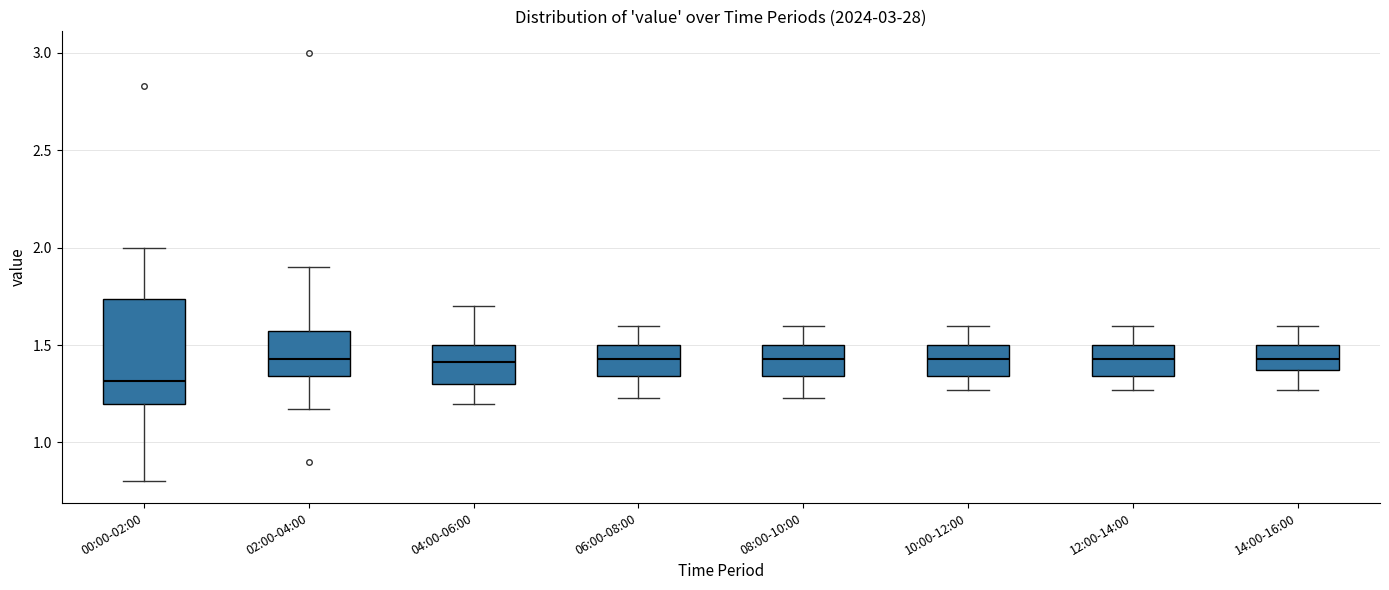

Which box is the tallest, from its lower edge to its upper edge?

00:00-02:00